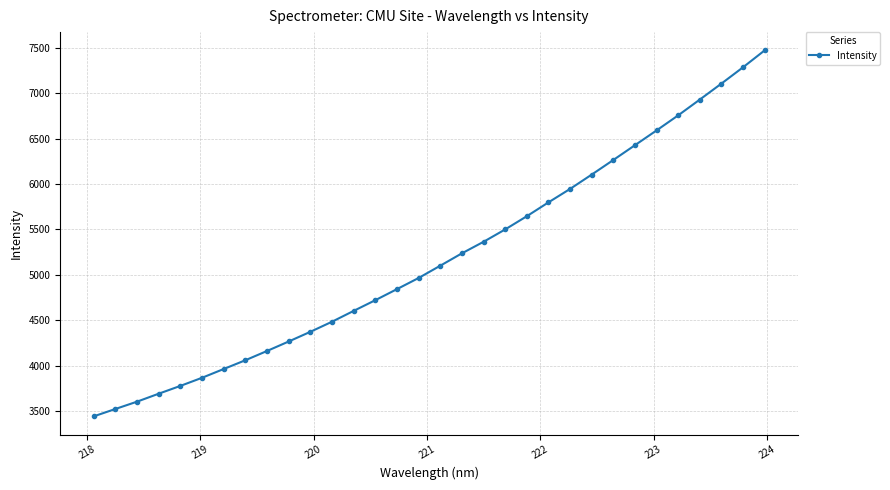

What is the difference between the maximum and minimum values?

4032.3